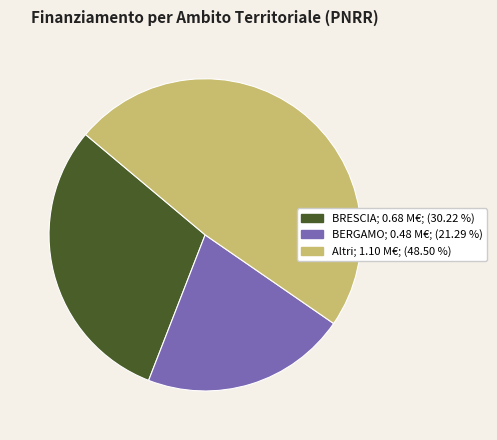

Is there a majority slice in this chart?

No